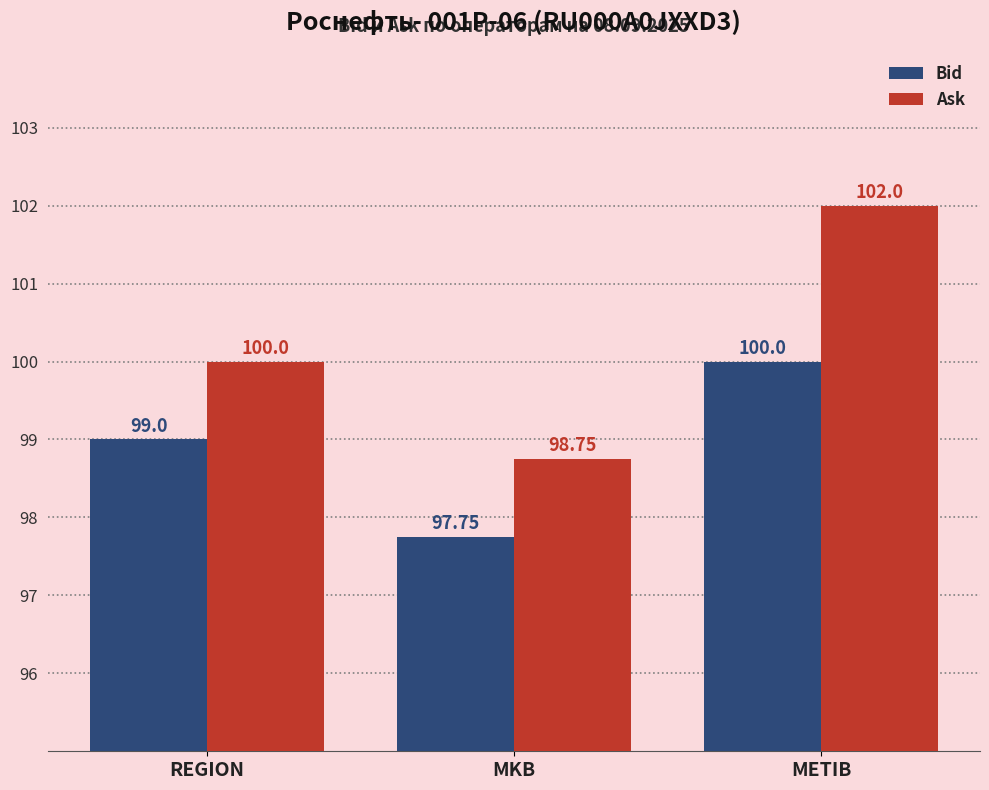

Reading left to right, extract all data points from this chart.

Bid: REGION=99.0	MKB=97.8	METIB=100.0
Ask: REGION=100.0	MKB=98.8	METIB=102.0